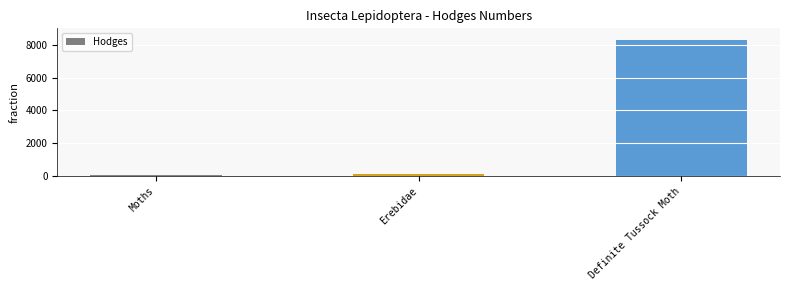

What is the ratio of the value at Definite Tussock Moth to the value at Erebidae?

89.2